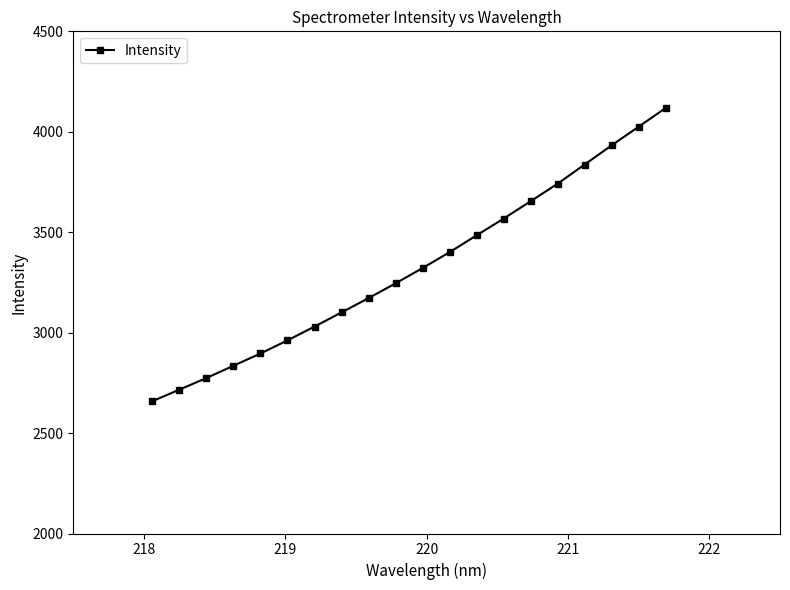

What is the minimum value shown in the chart?

2658.8